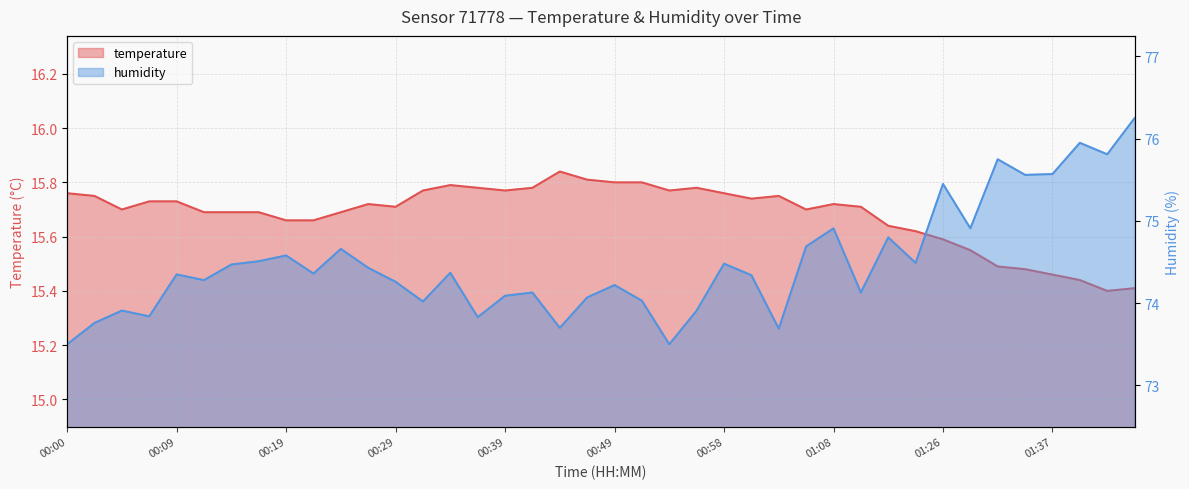

What is the greatest value displayed?

76.2